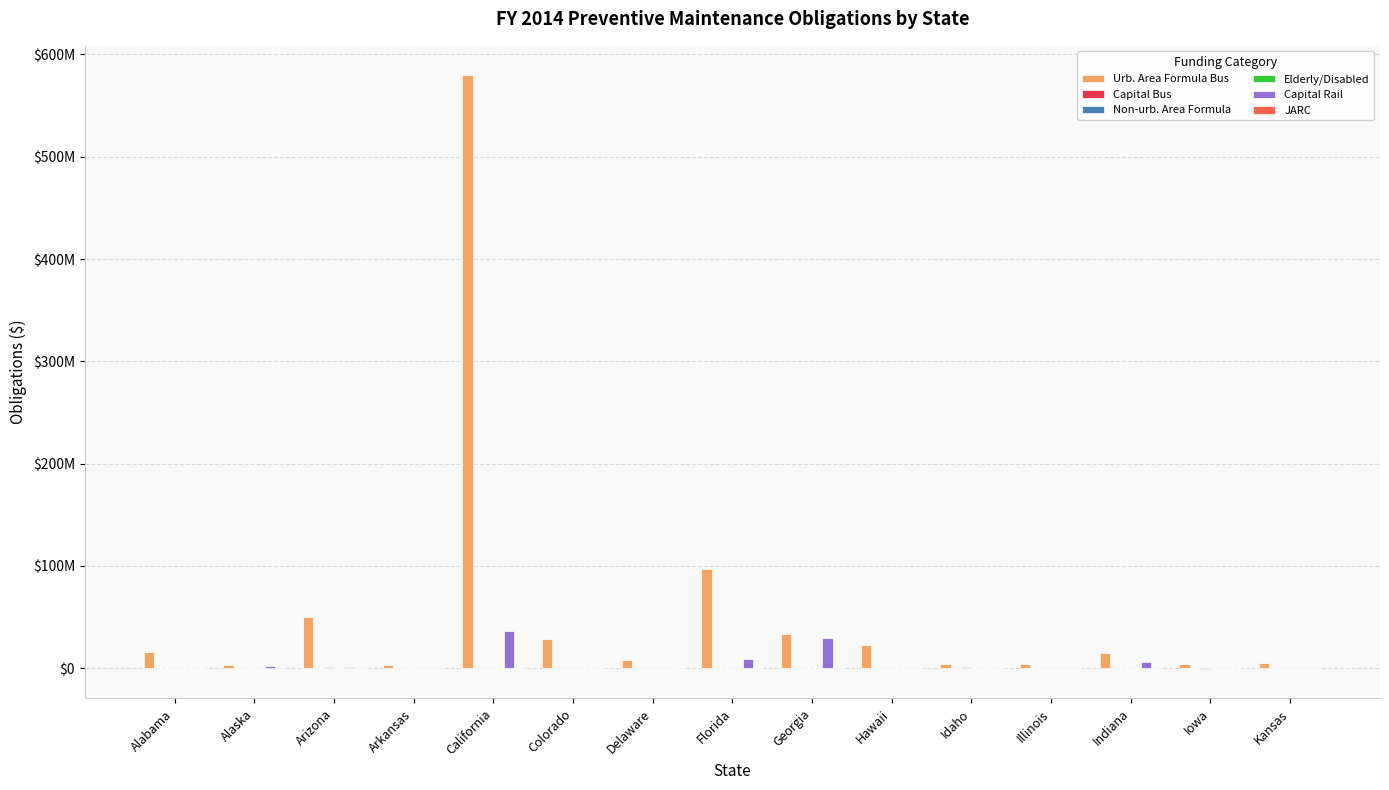

Which series changed the most between California and Hawaii?

Urb. Area Formula Bus